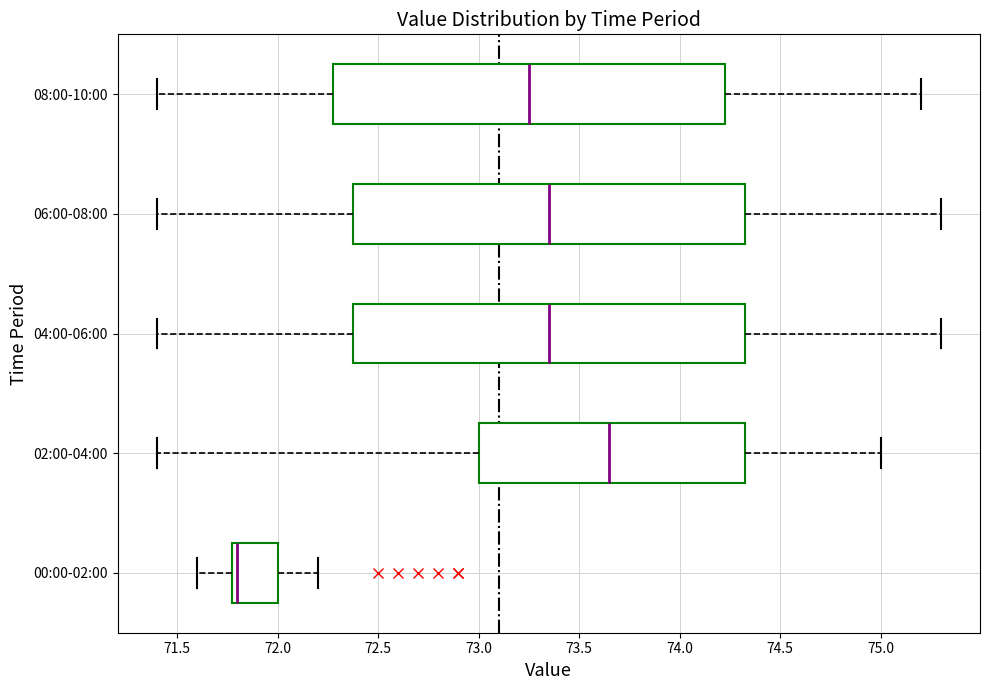

Where does the left whisker of the box for 08:00-10:00 end on the x-axis? The values are not printed on the chart, so give them approximately, as read against the axis.

71.40